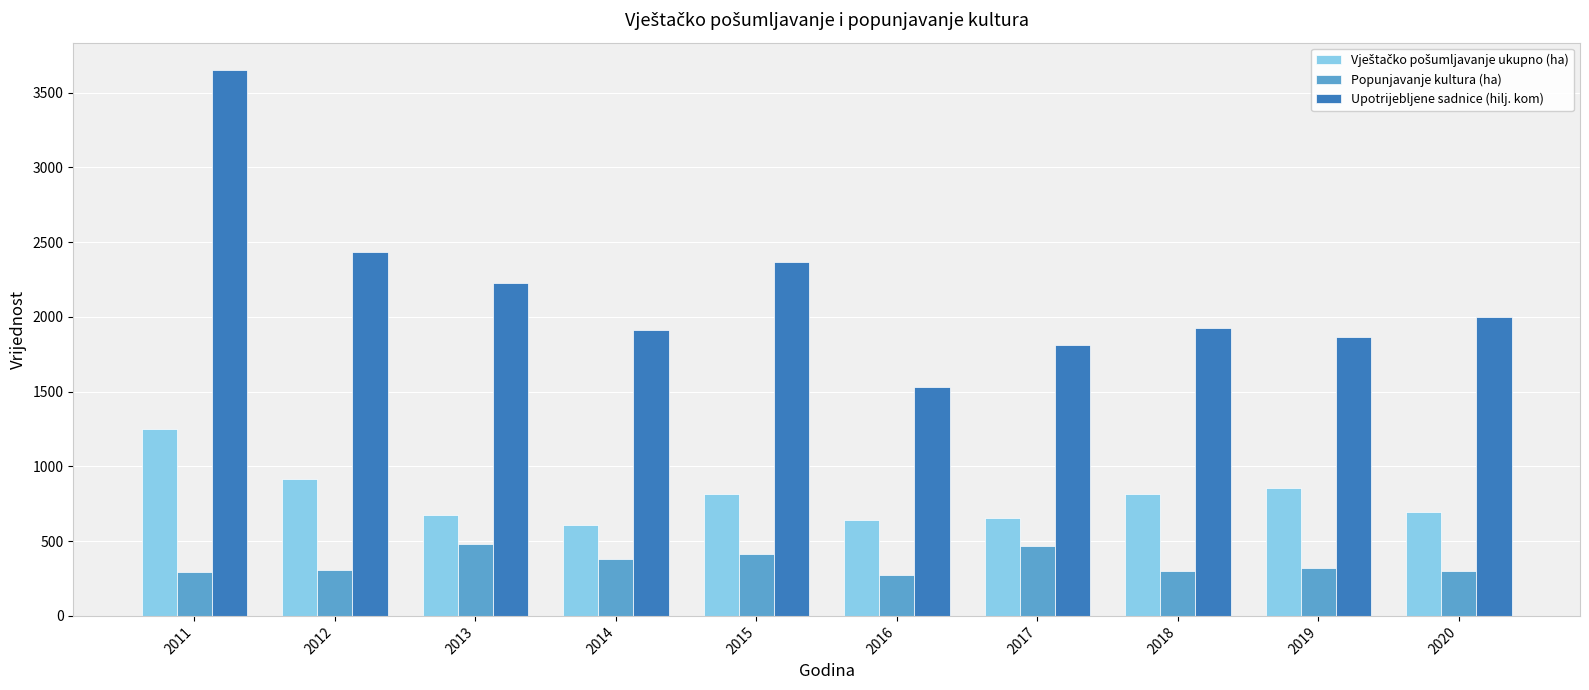

What is the difference between the second highest and second lowest values in the Upotrijebljene sadnice (hilj. kom) series?

623